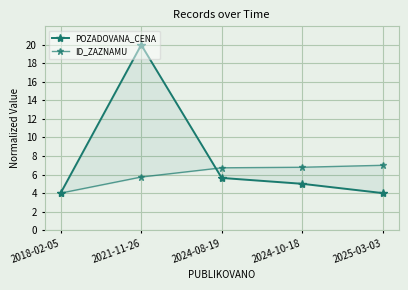

Is it true that POZADOVANA_CENA equals 5.6 at 2024-08-19?

True